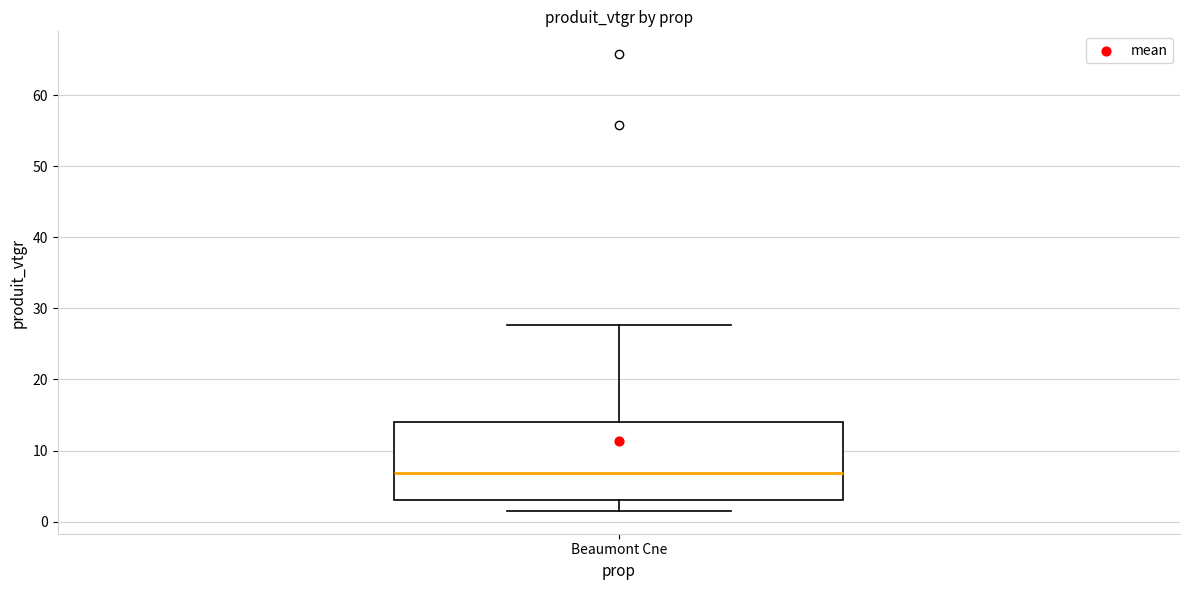

Read this box plot against the y-axis: the position of the median line, the range covered by the box, and the ends of both whiskers. The values are not printed on the chart, so give them approximately, as read against the axis.

median 7, box 3 to 14, whiskers 2 to 28